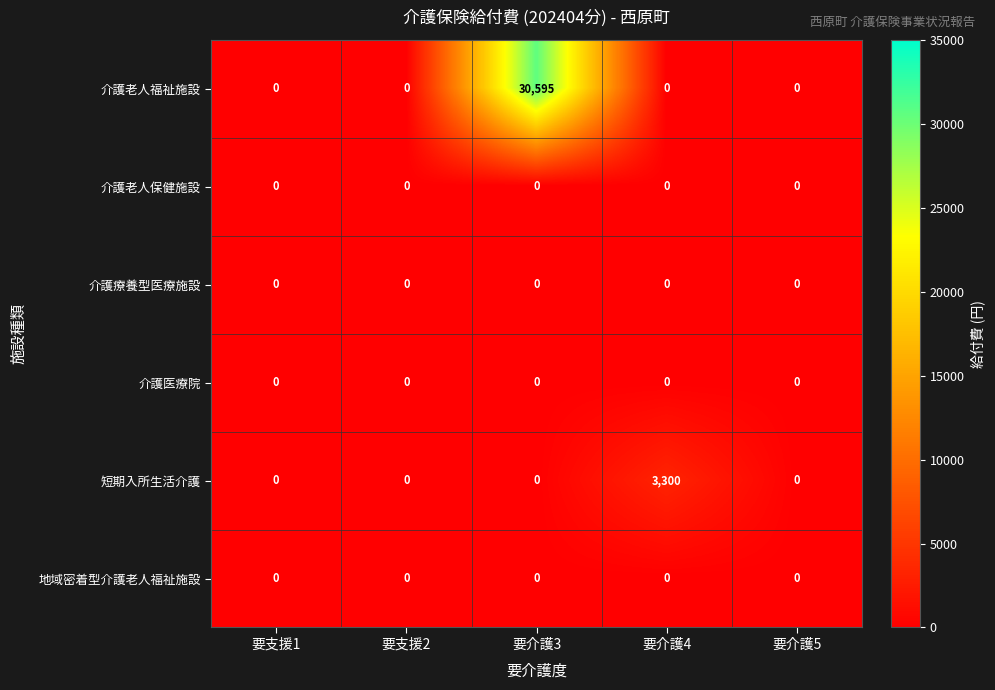

Between 要支援1 and 要介護3, which series saw the biggest shift?

介護老人福祉施設